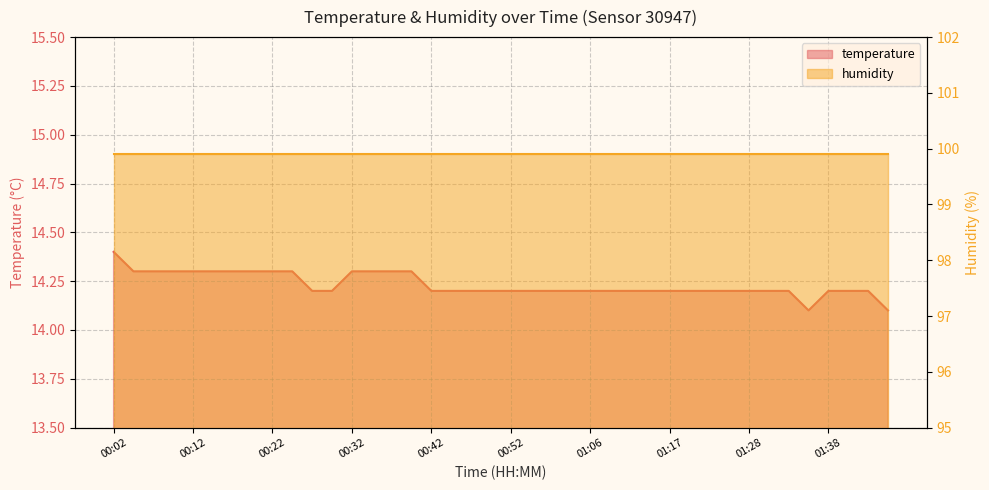

Read the value at 01:17.

14.2